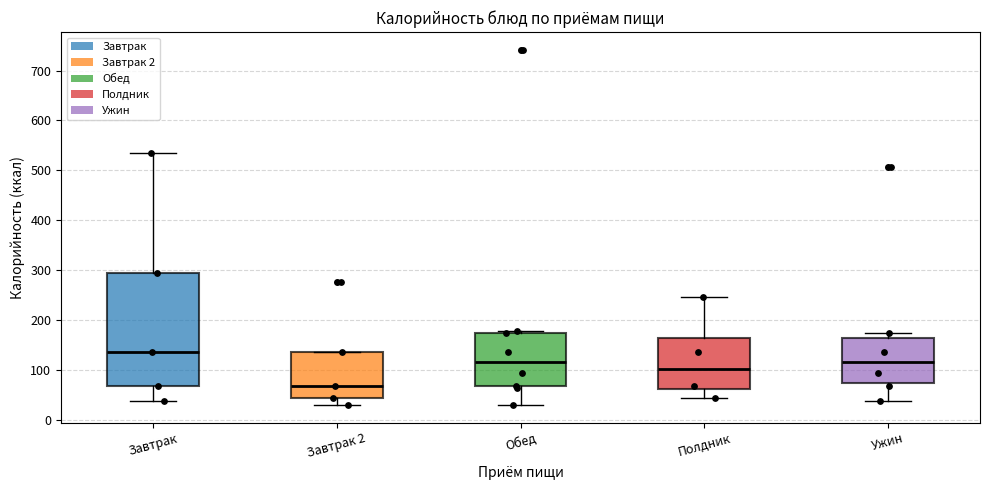

Reading left to right, read every box against the y-axis: the position of its median line, the range the box covers, and the ends of its whiskers. The values are not printed on the chart, so give them approximately, as read against the axis.

Завтрак: median 140, box 70 to 290, whiskers 40 to 530
Завтрак 2: median 70, box 40 to 140, whiskers 30 to 140
Обед: median 110, box 70 to 170, whiskers 30 to 180
Полдник: median 100, box 60 to 160, whiskers 40 to 250
Ужин: median 110, box 70 to 160, whiskers 40 to 170